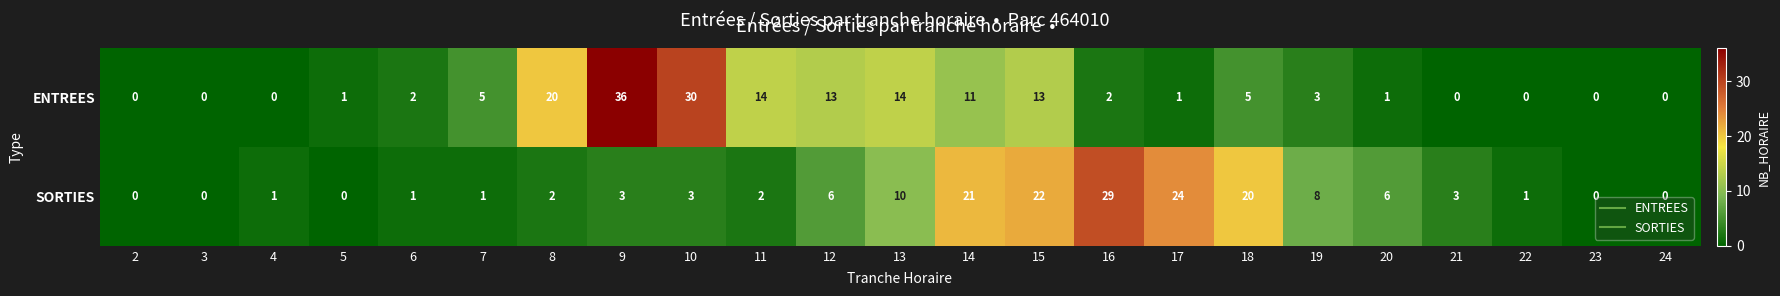

At how many categories does at least one series exceed 25?

3